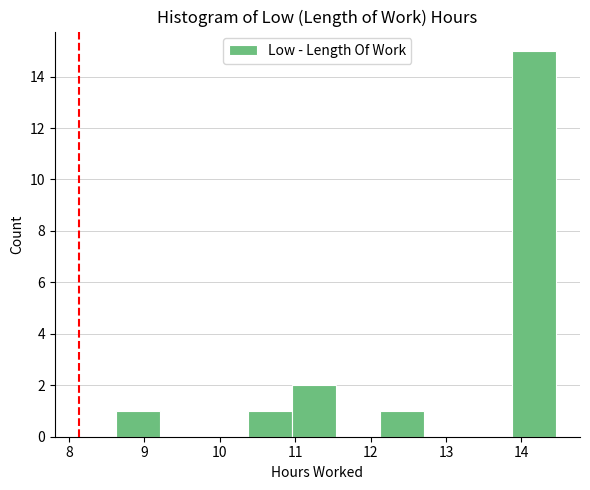

Reading left to right, list every bar in this chart as the range it spans on the x-axis followed by its height. Neither the bar edges nor the heights are printed on the chart, so give them approximately, as read against the axes.

8.6 to 9.2: 1
9.2 to 9.8: 0
9.8 to 10.4: 0
10.4 to 11.0: 1
11.0 to 11.5: 2
11.5 to 12.1: 0
12.1 to 12.7: 1
12.7 to 13.3: 0
13.3 to 13.9: 0
13.9 to 14.5: 15